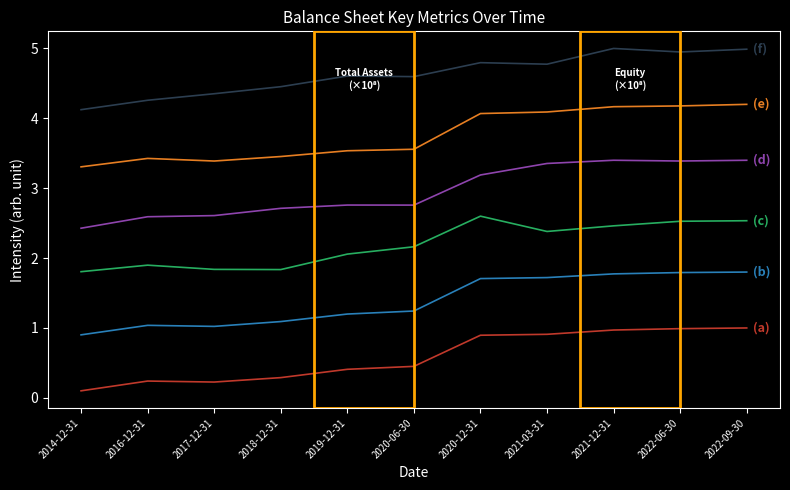

What is the total value across all series at 2022-06-30?

17.8